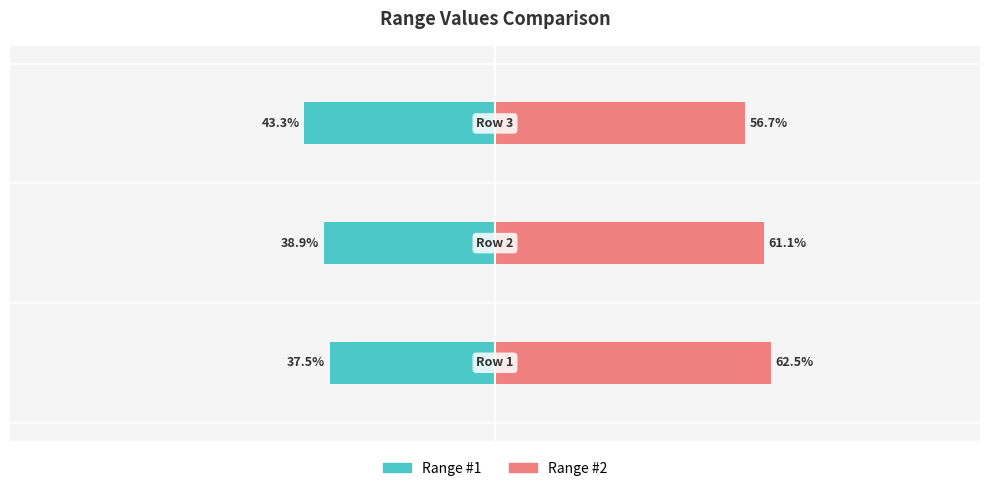

The Range #2 series shows 102.2 at 1. True or false?

False